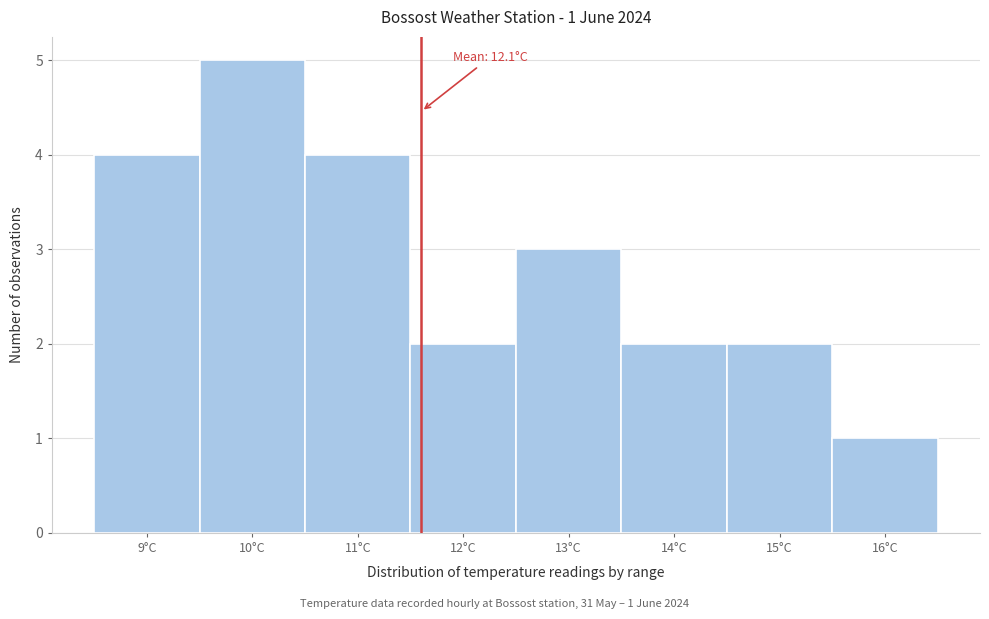

Reading left to right, what are all the values shown in this chart?

9°C=4	10°C=5	11°C=4	12°C=2	13°C=3	14°C=2	15°C=2	16°C=1